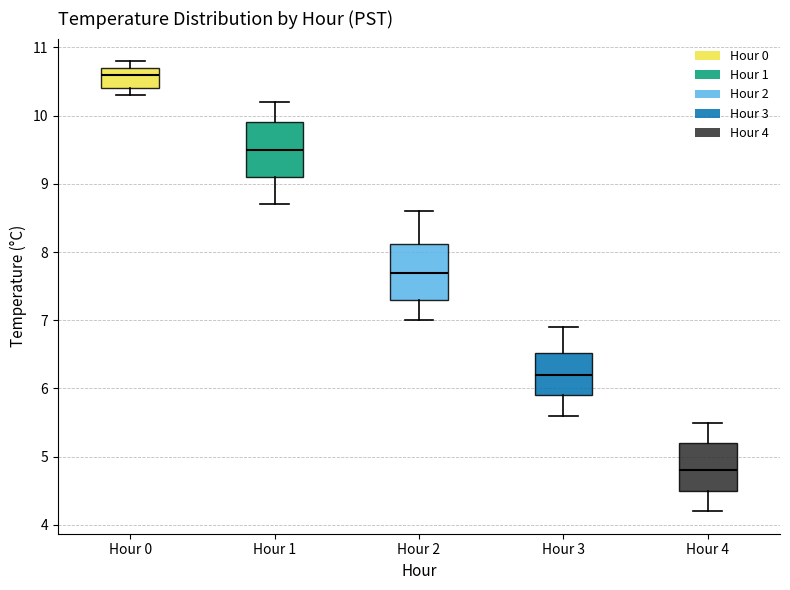

Reading left to right, transcribe this box plot: for each box, give where its median line is, the range the box spans, and where its two whiskers end, as read against the y-axis. The values are not printed on the chart, so give them approximately, as read against the axis.

Hour 0: median 10.6, box 10.4 to 10.7, whiskers 10.3 to 10.8
Hour 1: median 9.5, box 9.1 to 9.9, whiskers 8.7 to 10.2
Hour 2: median 7.7, box 7.3 to 8.1, whiskers 7.0 to 8.6
Hour 3: median 6.2, box 5.9 to 6.5, whiskers 5.6 to 6.9
Hour 4: median 4.8, box 4.5 to 5.2, whiskers 4.2 to 5.5